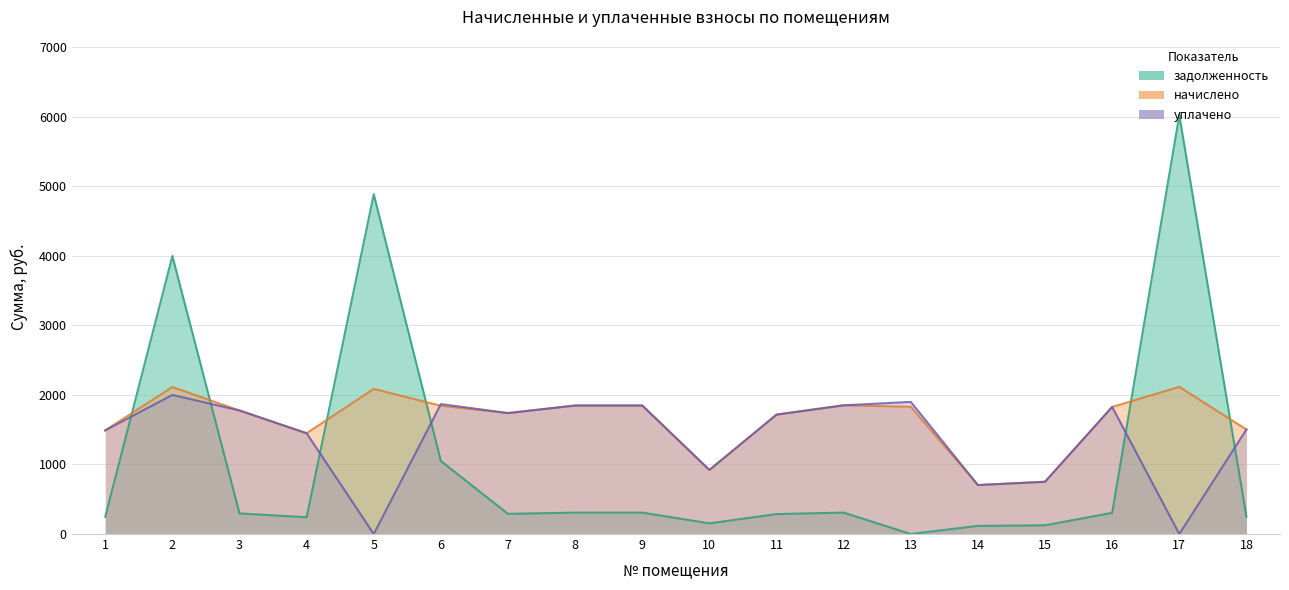

Count the number of categories in the chart.

18